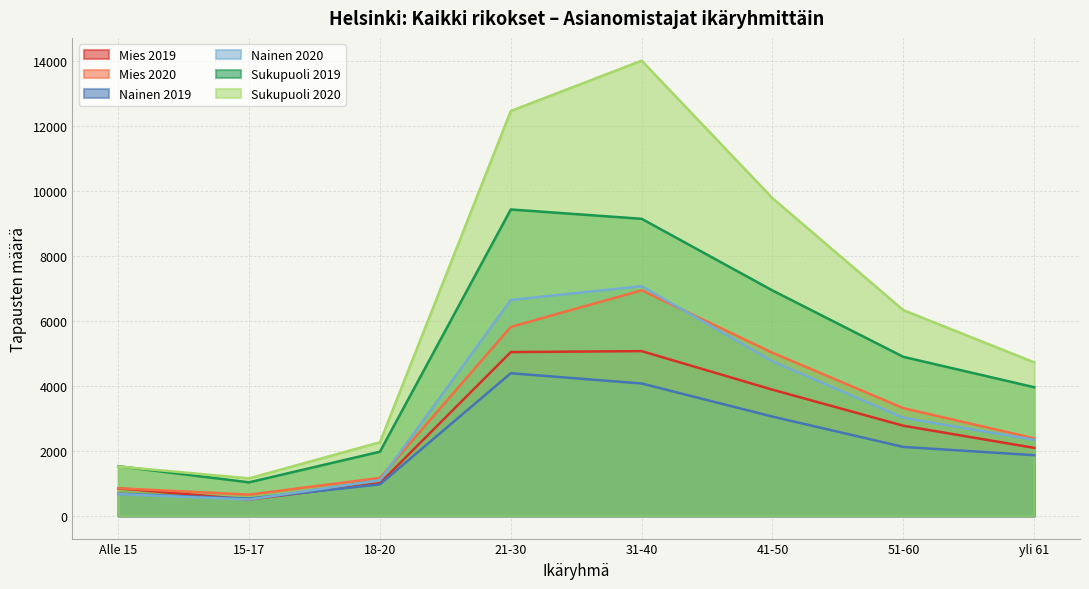

Reading left to right, extract all data points from this chart.

Mies 2019: Alle 15=849	15-17=501	18-20=1006	21-30=5044	31-40=5073	41-50=3885	51-60=2775	yli 61=2093
Mies 2020: Alle 15=850	15-17=653	18-20=1167	21-30=5820	31-40=6946	41-50=5023	51-60=3316	yli 61=2387
Nainen 2019: Alle 15=679	15-17=531	18-20=969	21-30=4392	31-40=4076	41-50=3056	51-60=2122	yli 61=1868
Nainen 2020: Alle 15=669	15-17=502	18-20=1099	21-30=6650	31-40=7074	41-50=4759	51-60=3019	yli 61=2341
Sukupuoli 2019: Alle 15=1528	15-17=1032	18-20=1975	21-30=9436	31-40=9149	41-50=6941	51-60=4897	yli 61=3961
Sukupuoli 2020: Alle 15=1519	15-17=1155	18-20=2266	21-30=12470	31-40=14020	41-50=9782	51-60=6335	yli 61=4728